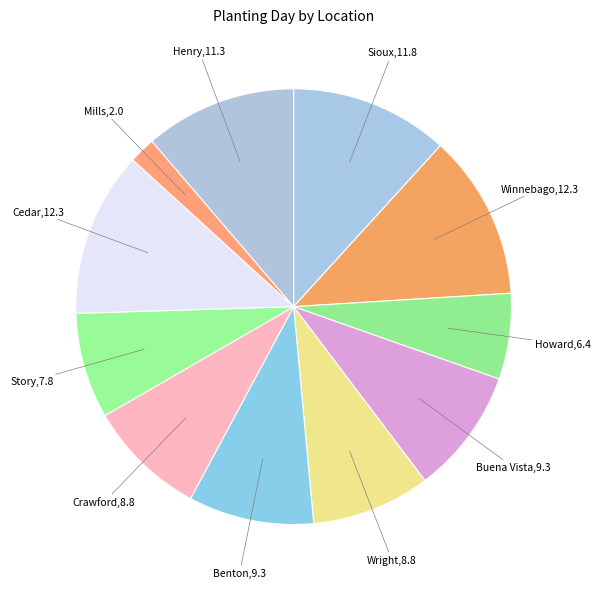

What is the smallest slice in the pie chart?

Mills